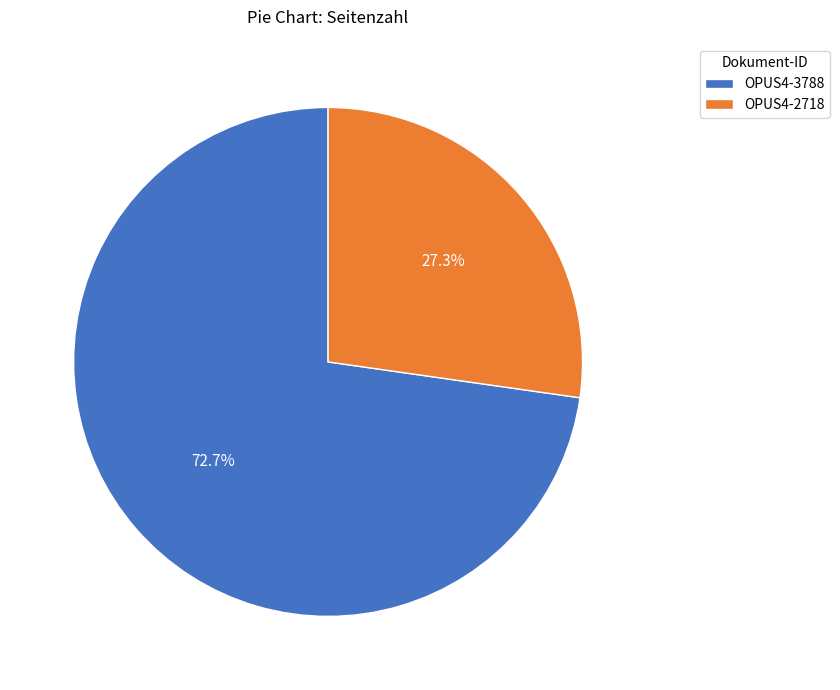

True or false: OPUS4-3788 accounts for 73% of the total.

True